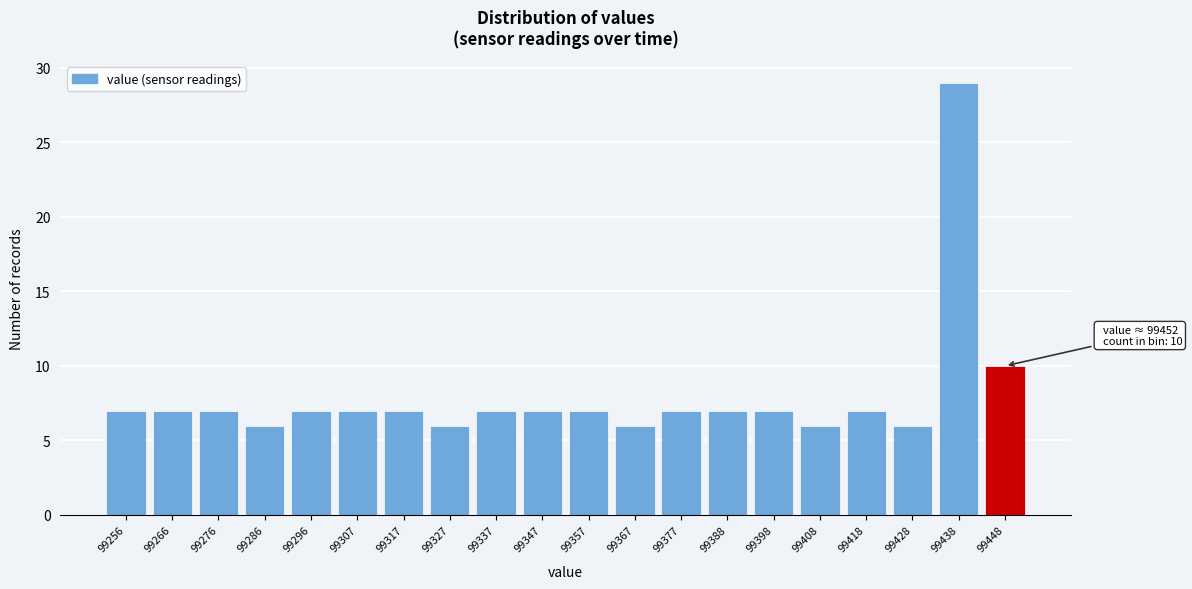

Reading left to right, what are all the values shown in this chart?

7	7	7	6	7	7	7	6	7	7	7	6	7	7	7	6	7	6	29	10